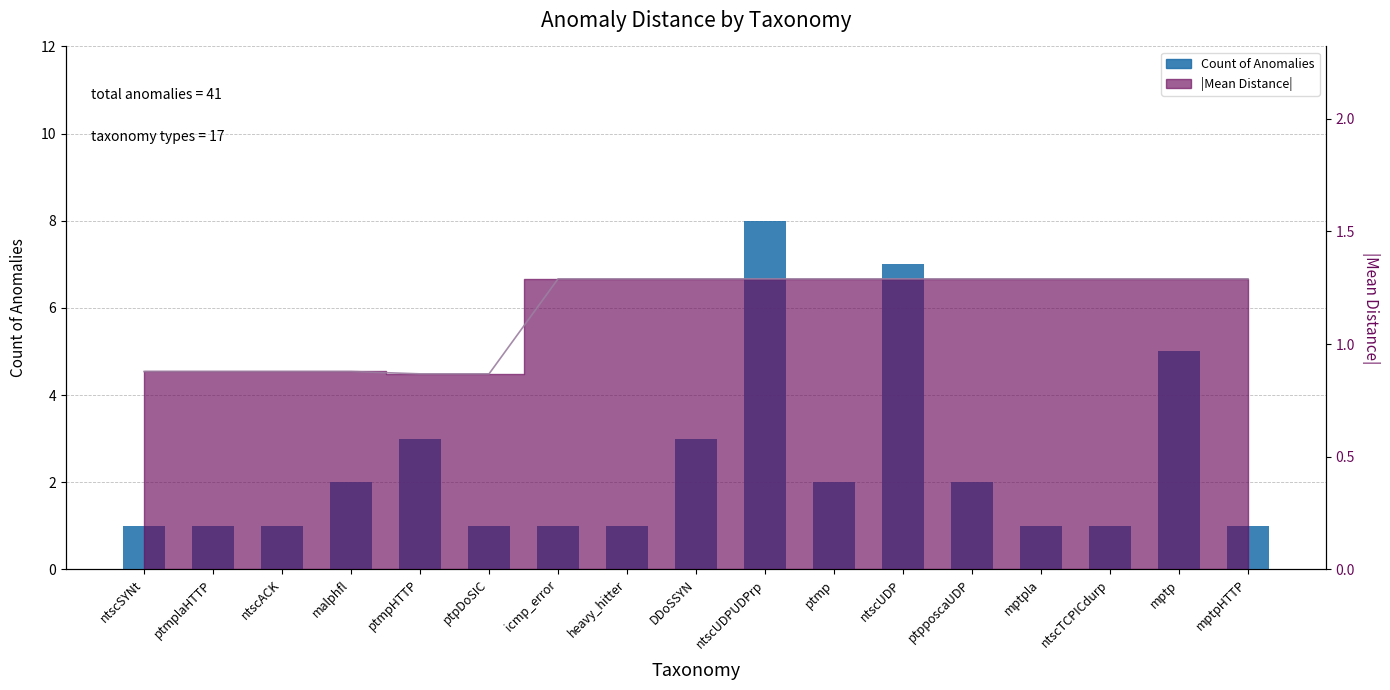

Read the |Mean Distance| line value at ntscSYNt.

0.9